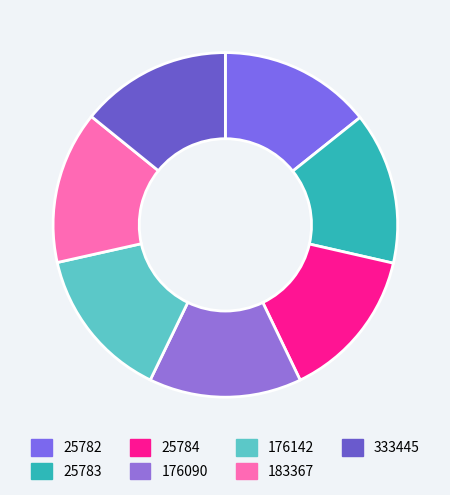

What is the smallest slice in the pie chart?

333445